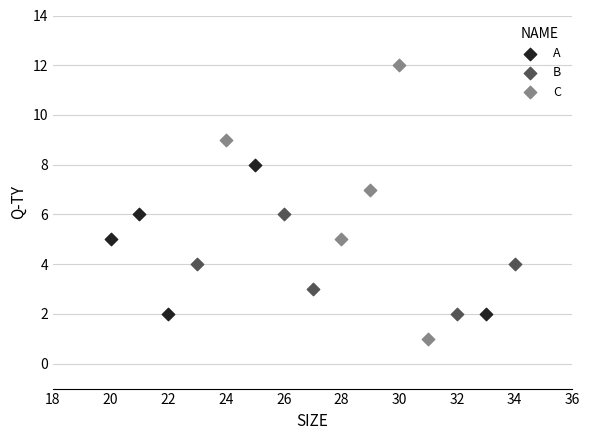

Which series reaches the minimum Y coordinate?

C